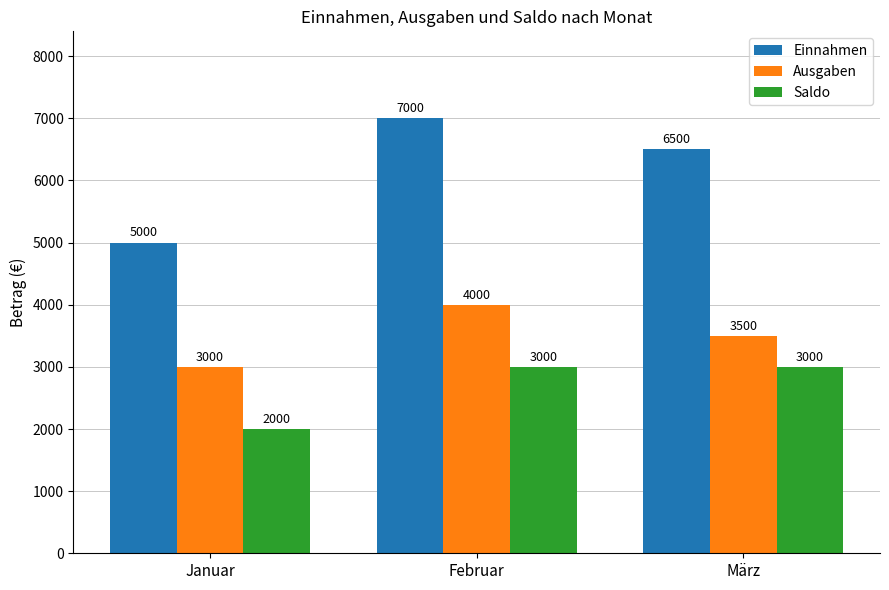

At which category is the sum across all series the highest?

Februar